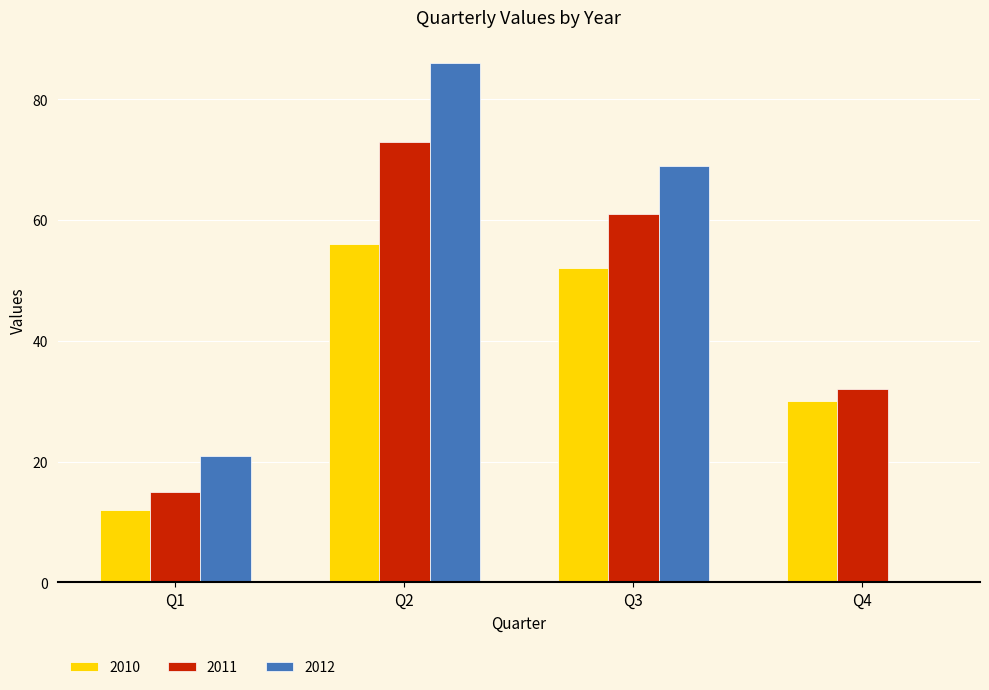

What is the sum of the 2011 values at Q4 and Q1?

47